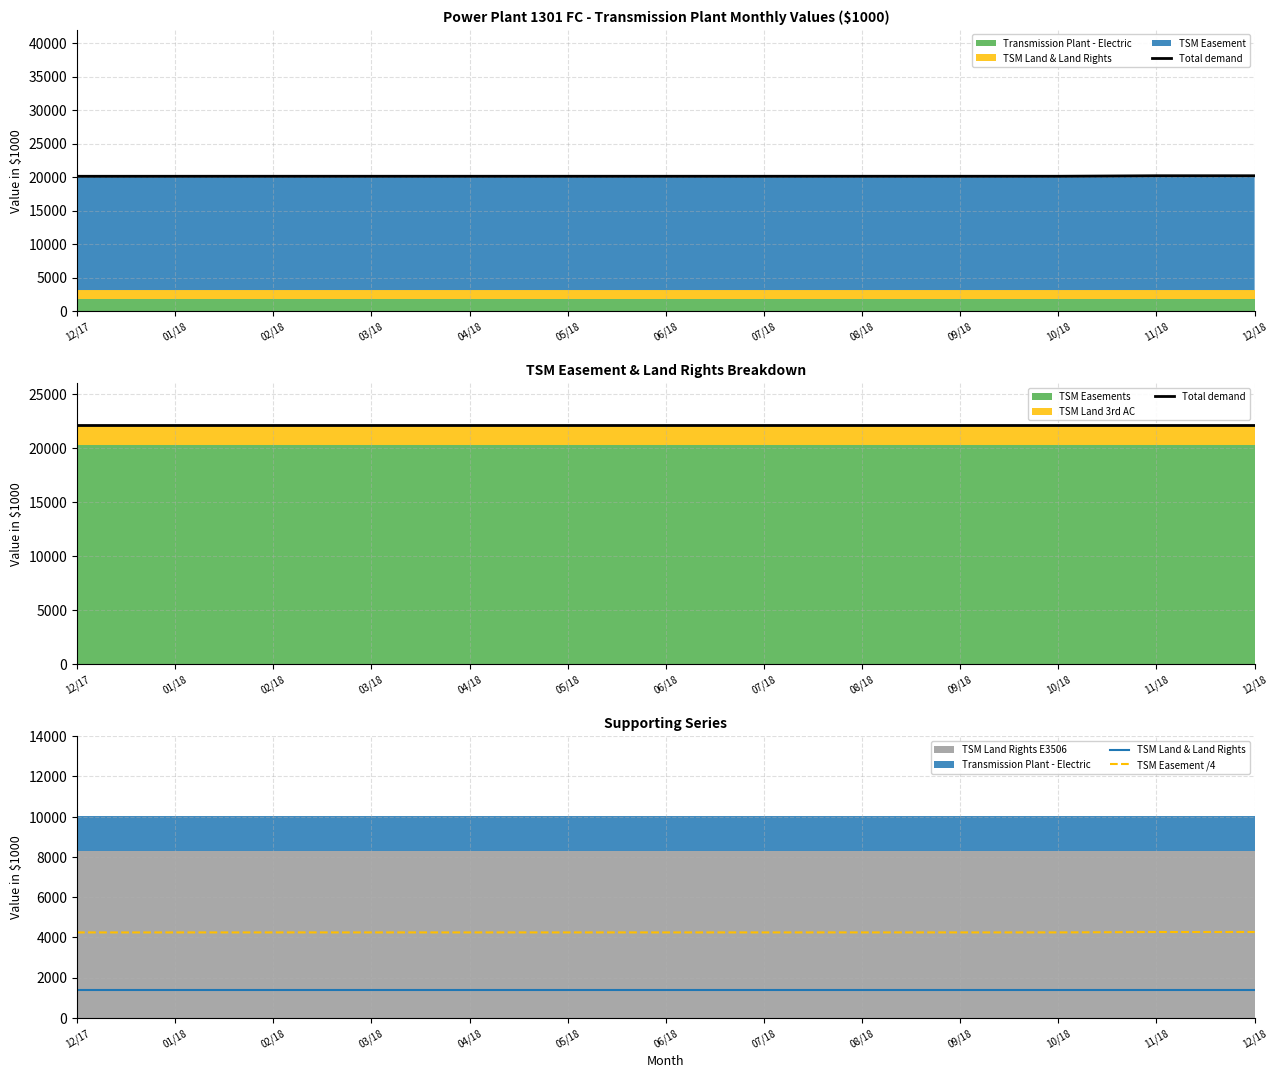

At which category is the sum across all series the highest?

11/18